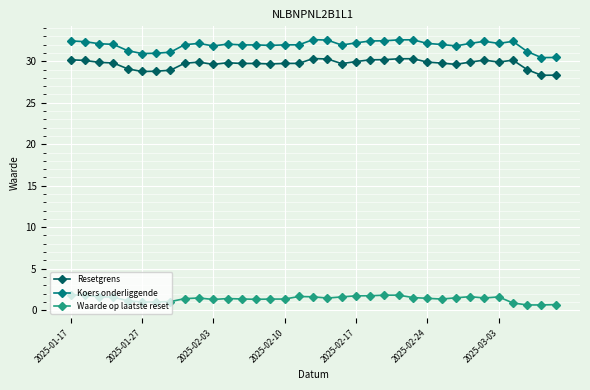

How many lines are shown in the chart?

3